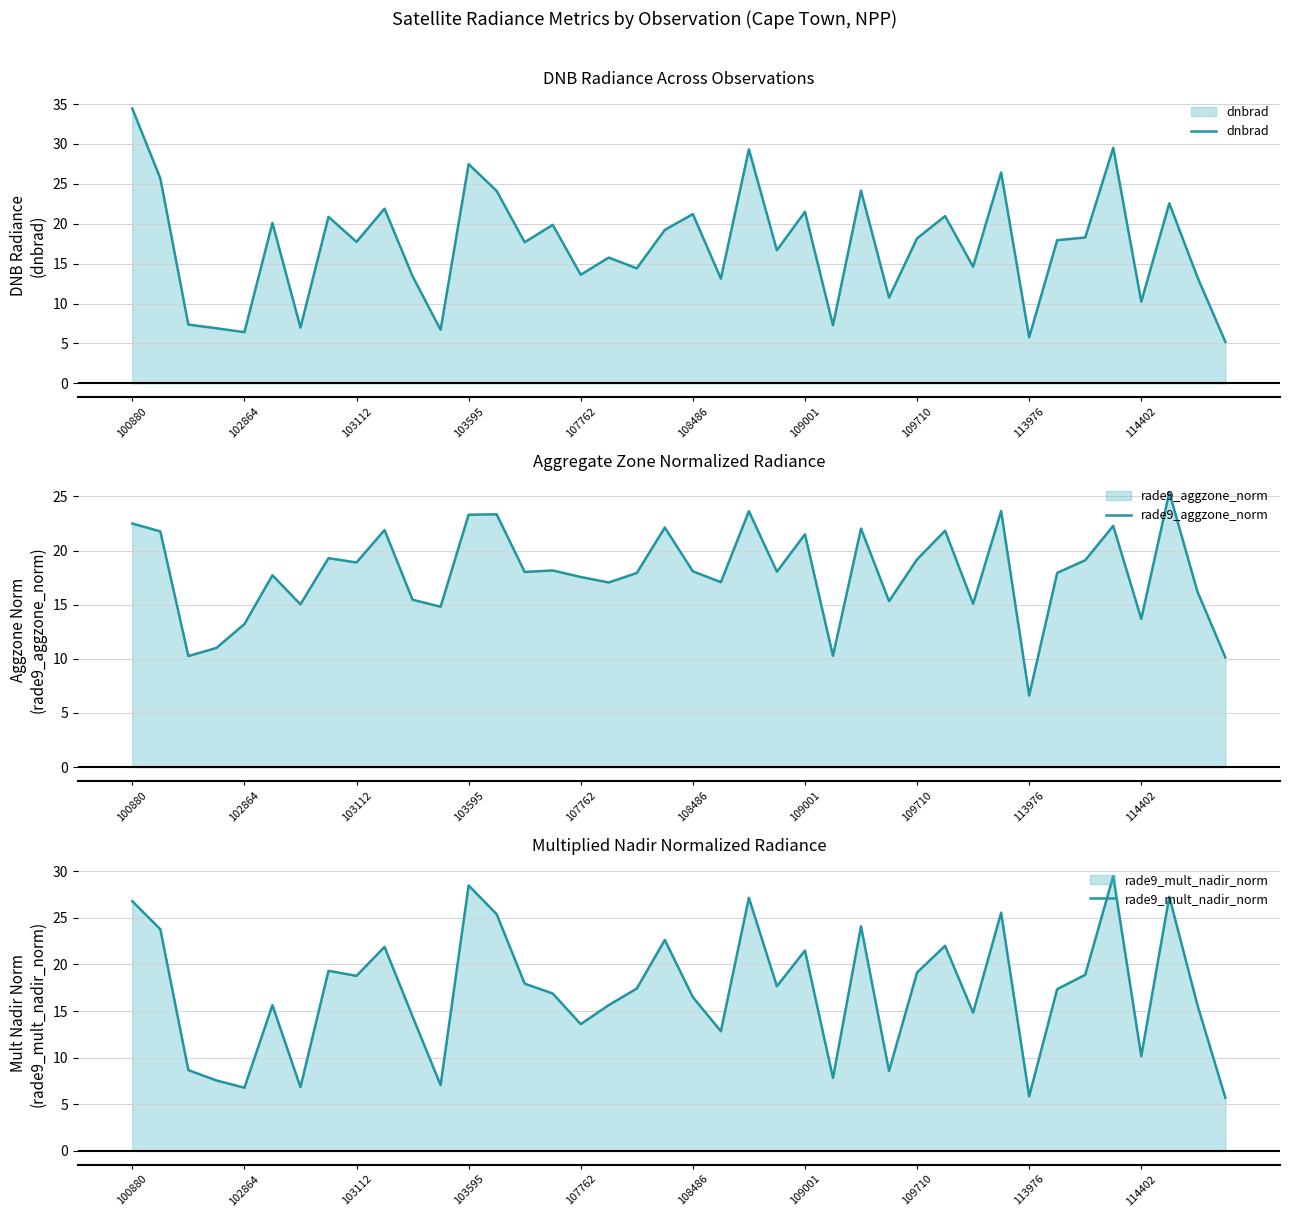

How many data points in rade9_mult_nadir_norm are above 17?

21